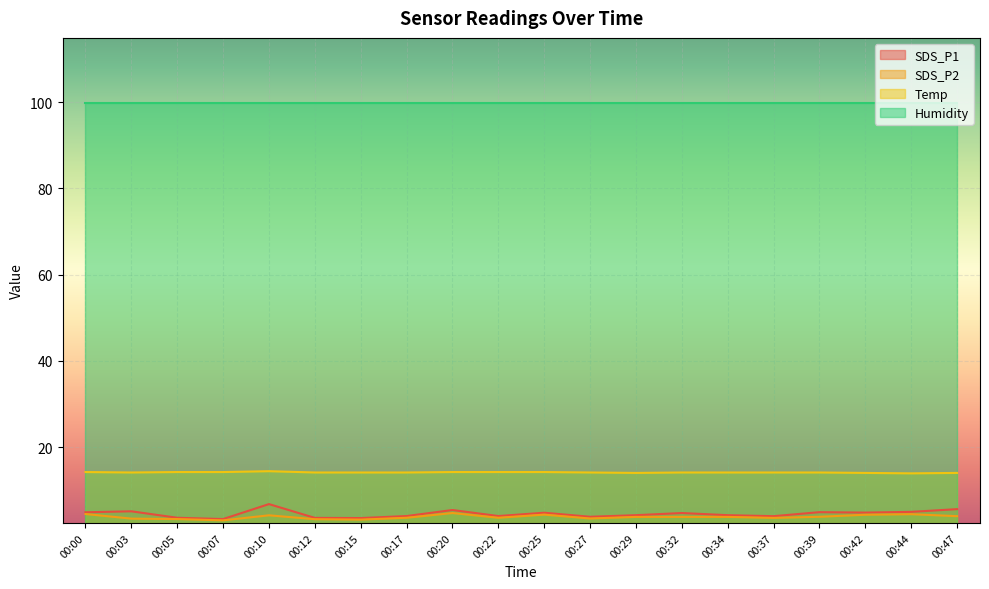

Which has a higher value, 00:10 or 00:07?

00:10